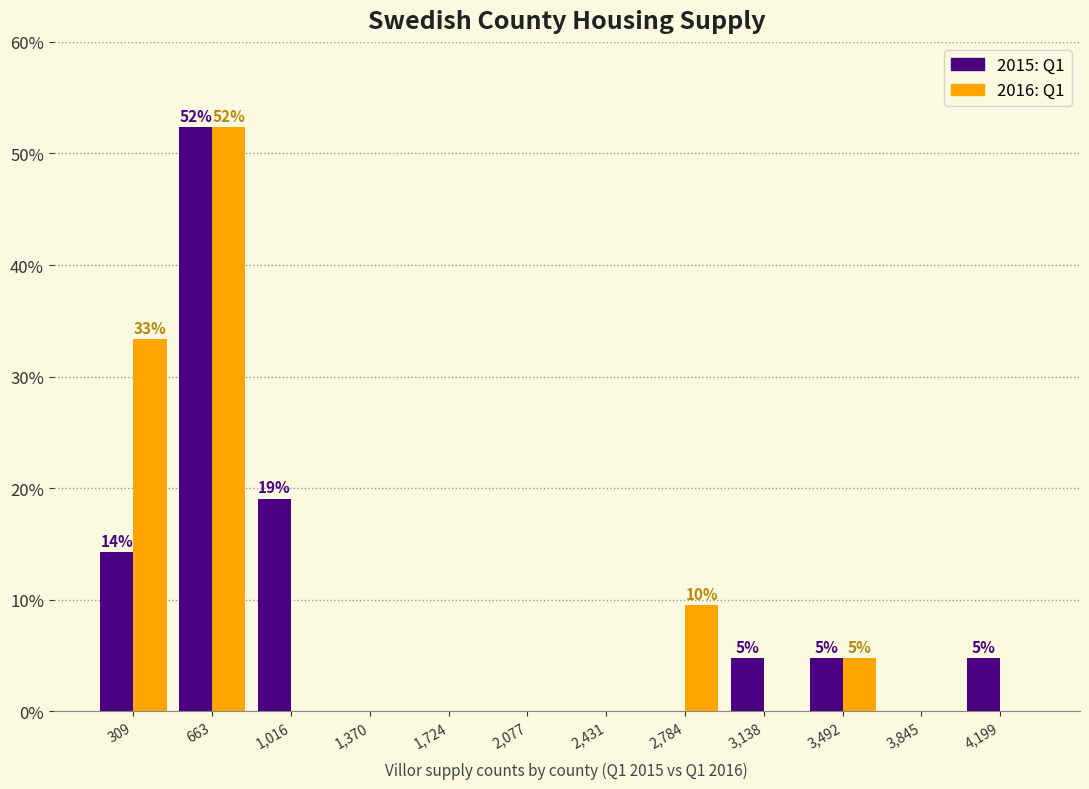

In the 2016: Q1 series, which range on the x-axis has the tallest bar?

500 to 850